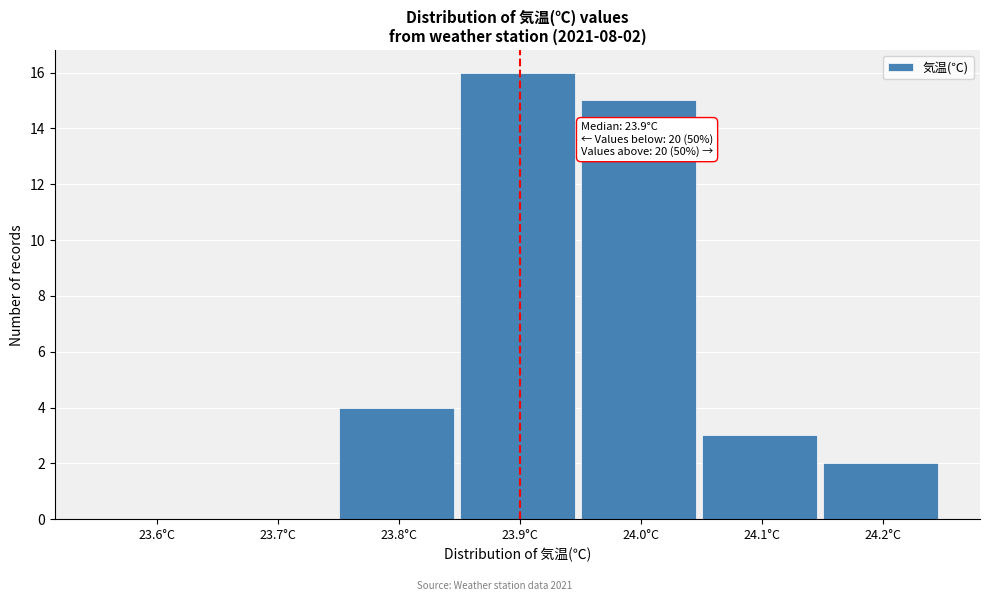

Reading right to left, transcribe all the data shown in this chart.

24.2°C=2	24.1°C=3	24.0°C=15	23.9°C=16	23.8°C=4	23.7°C=0	23.6°C=0